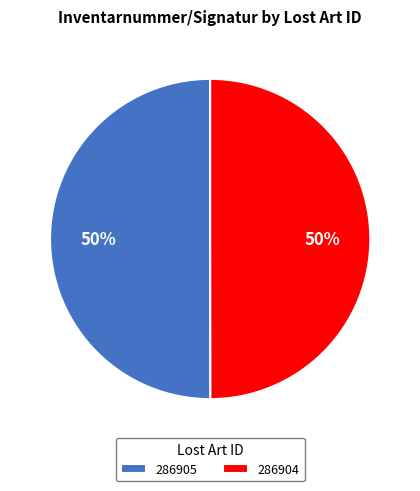

What percentage is the 286905 slice, to the nearest percent?

50%